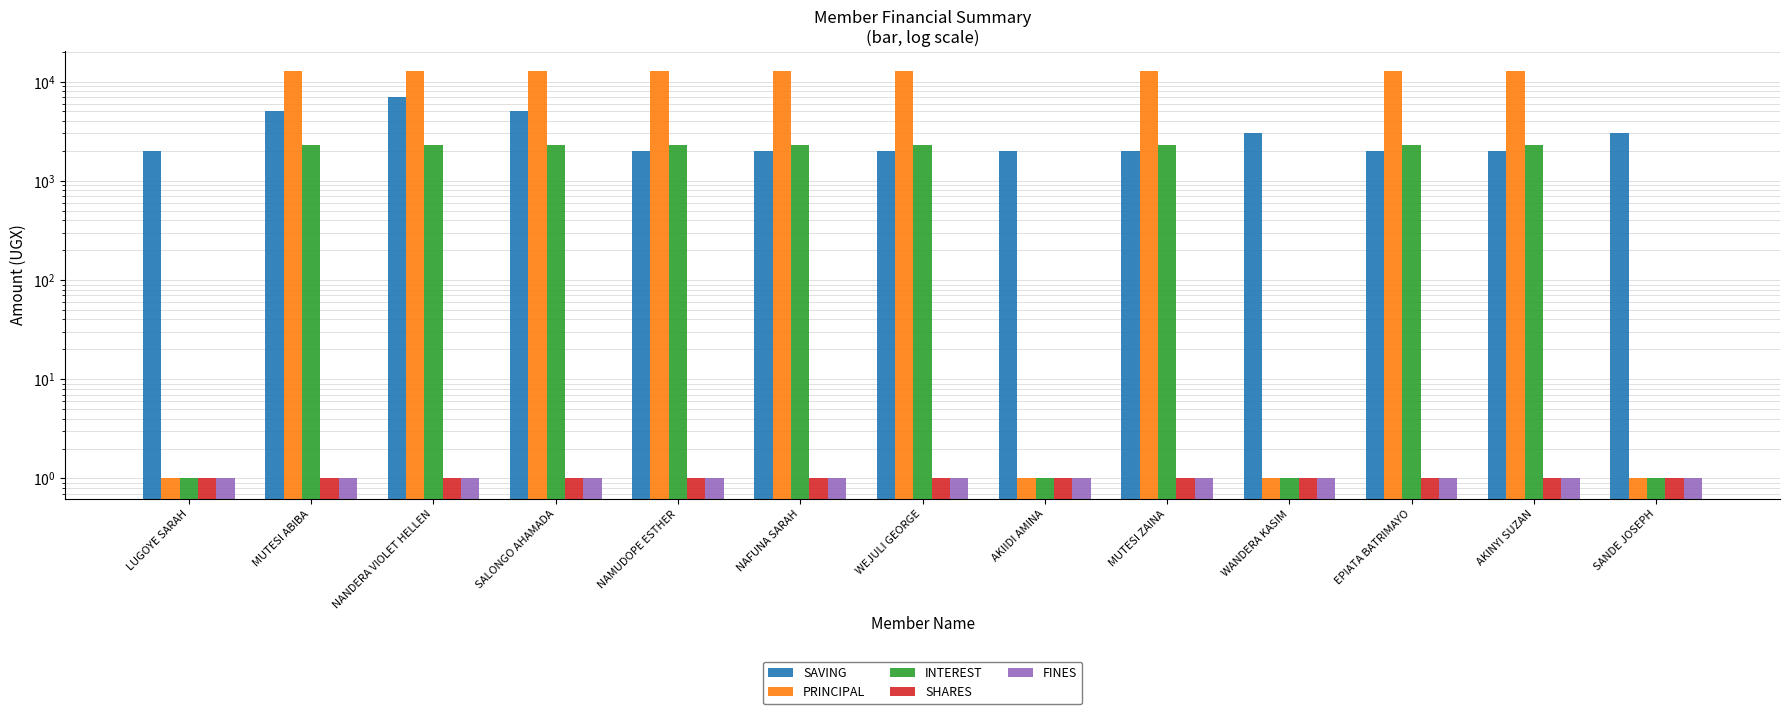

At how many categories does at least one series exceed 4578?

9